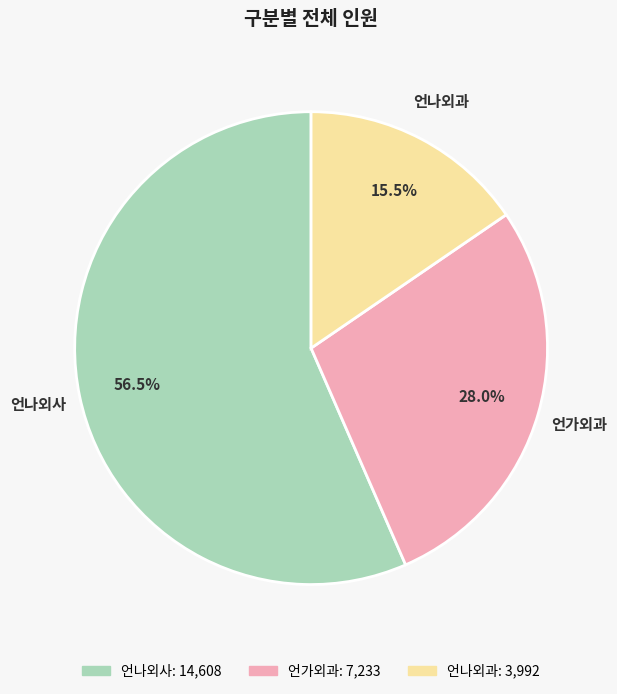

To the nearest percent, what is the difference between the largest and smallest slice percentages?

41%